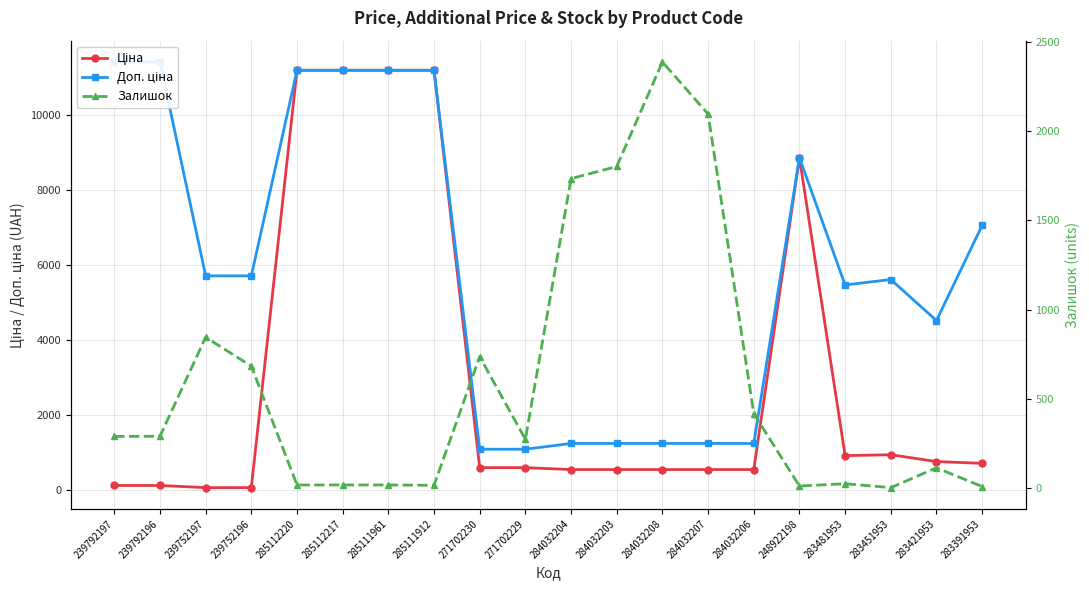

True or false: Ціна and Залишок cross at least once.

True